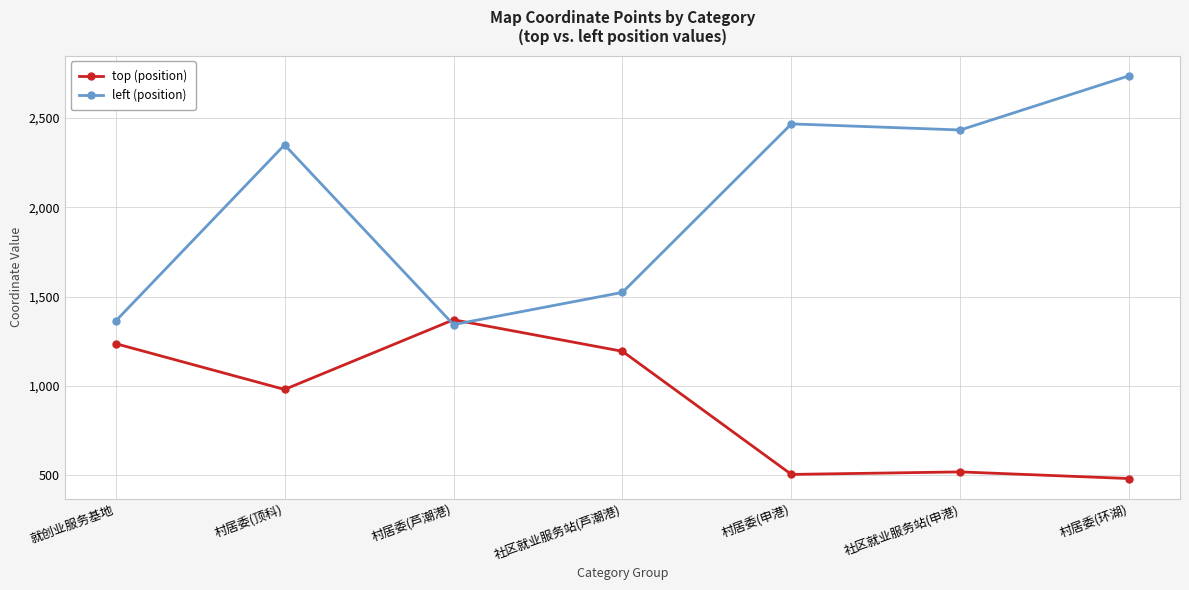

How many data points does each series have?

7